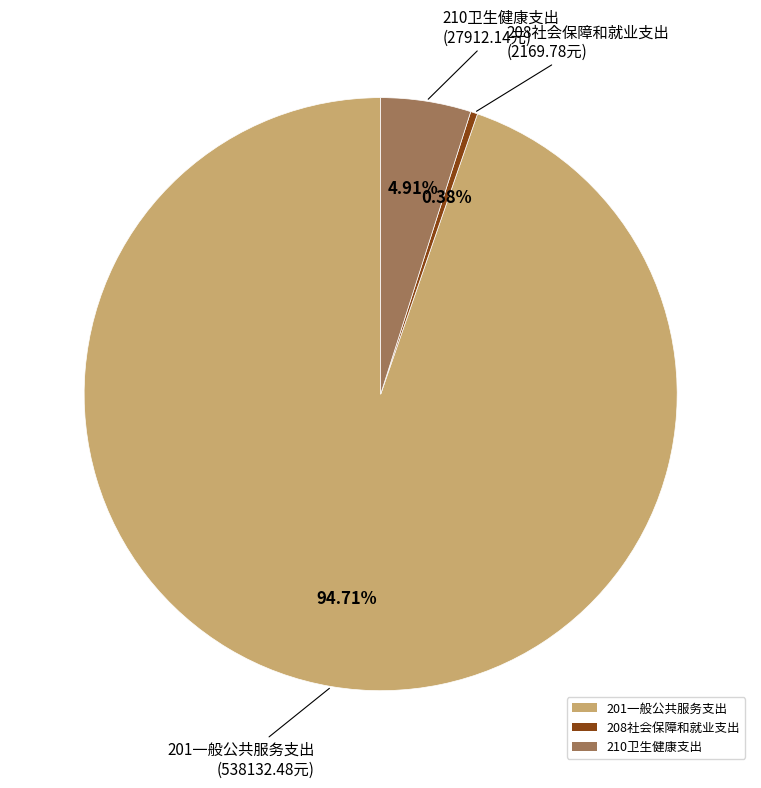

What portion of the pie excludes 208社会保障和就业支出?

99.6%